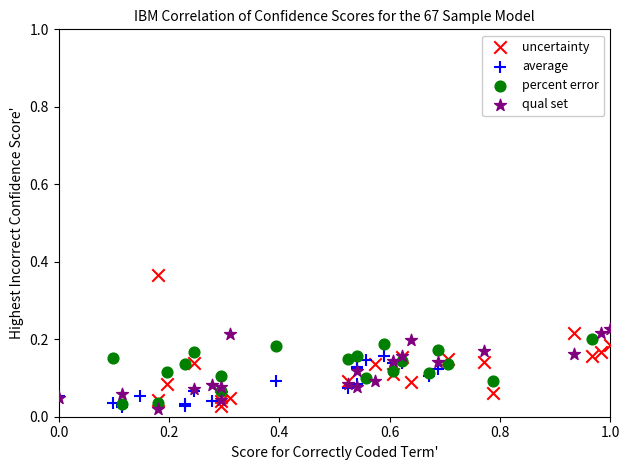

Which series has the widest spread of Y values?

uncertainty